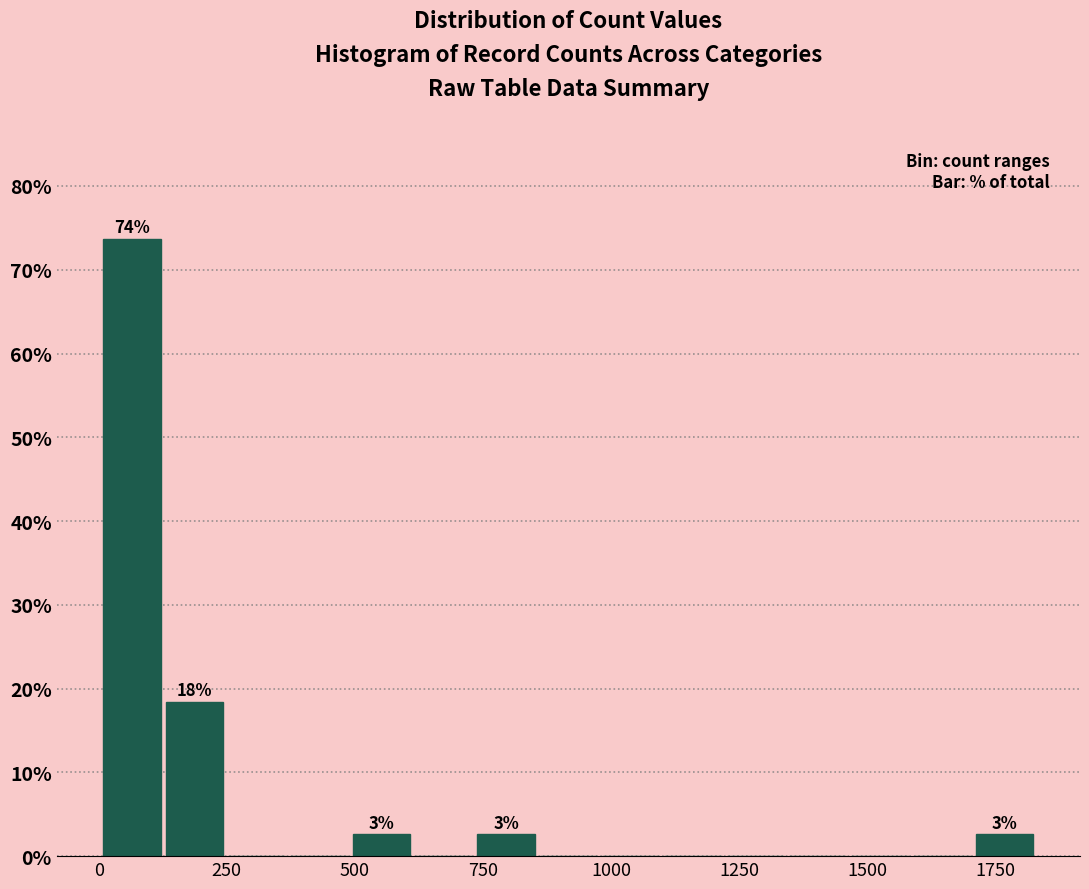

Around what value on the x-axis is the tallest bar? Give the approximate position of its centre, as read against the axis.

50